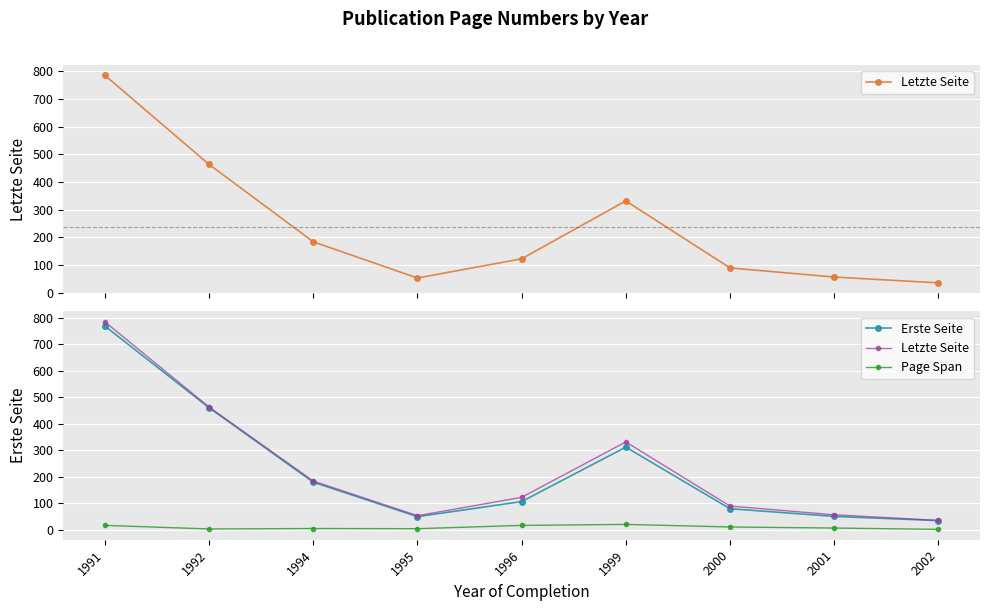

At how many categories does at least one series exceed 606?

1